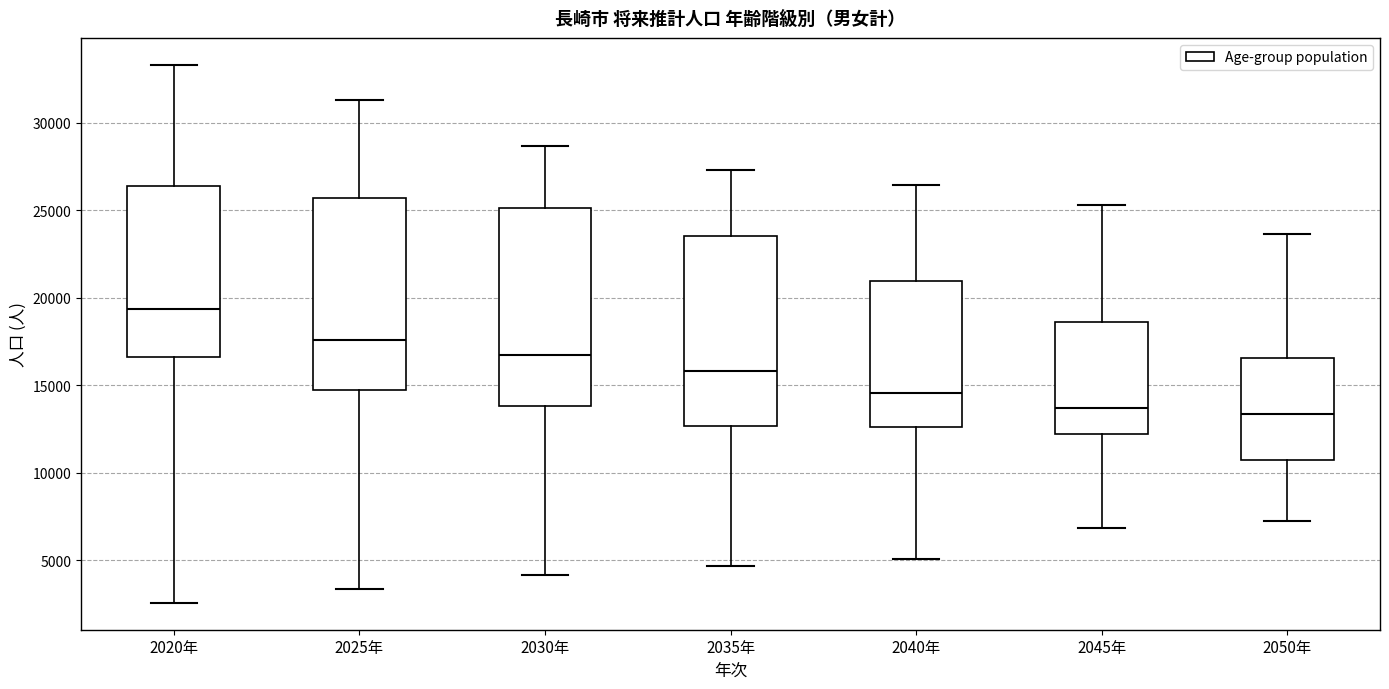

Where does the median line of the box for 2035年 sit on the y-axis? The values are not printed on the chart, so give them approximately, as read against the axis.

16000